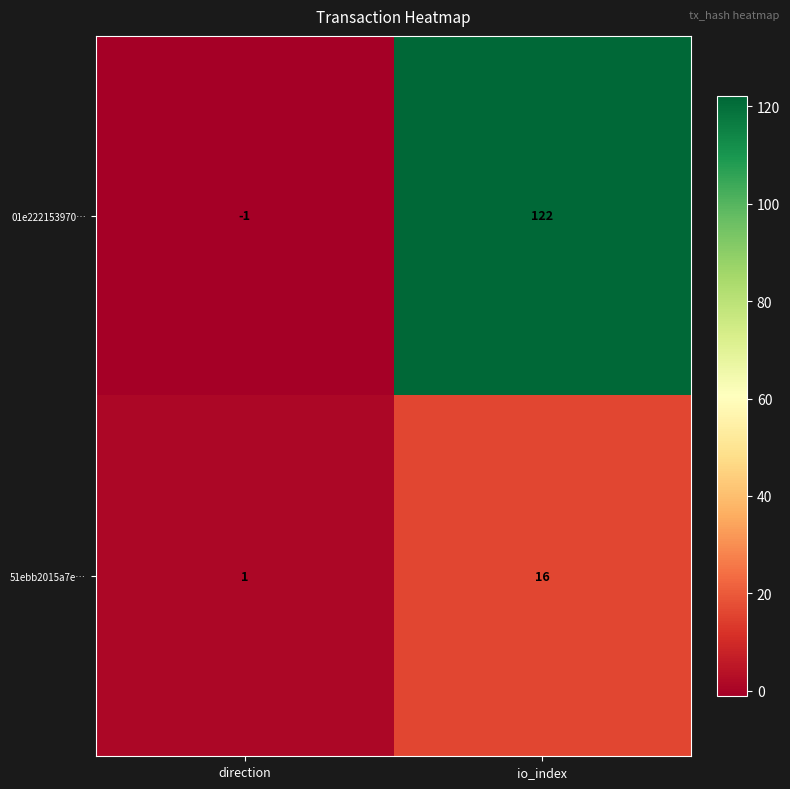

Where is 01e222153970… nearest to the value 60?

direction